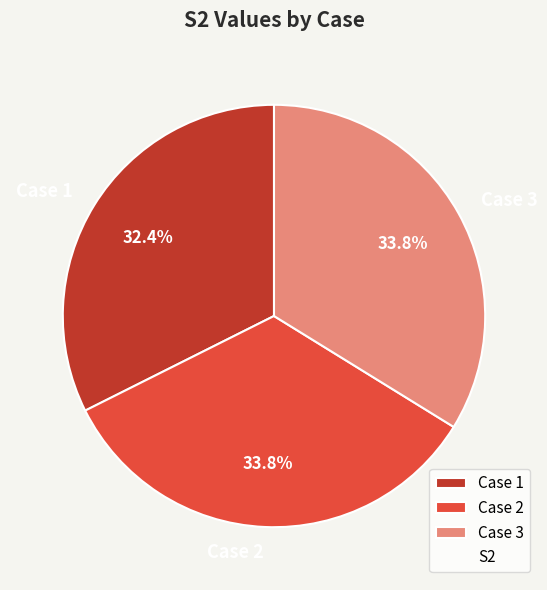

What percentage is the Case 2 slice, to the nearest percent?

34%